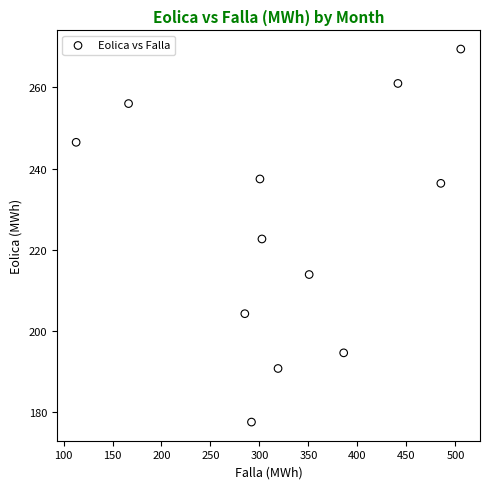

What is the average X value?

328.9